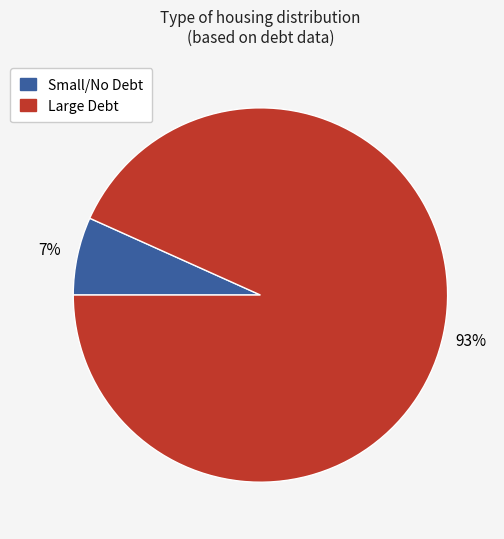

How many segments does this pie chart have?

2